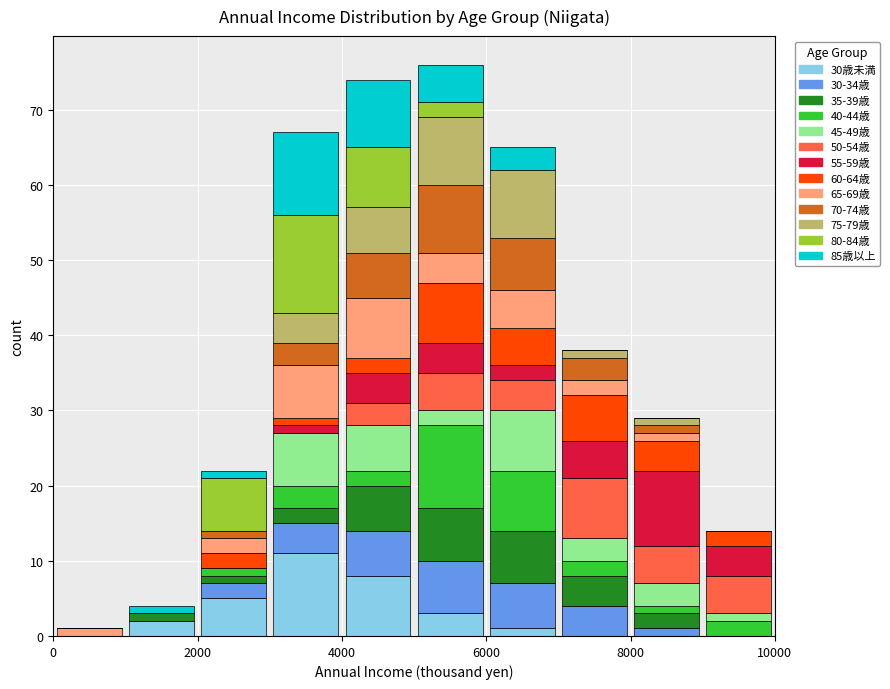

Which range on the x-axis has the tallest stacked bar (by total height)?

5000 to 6000